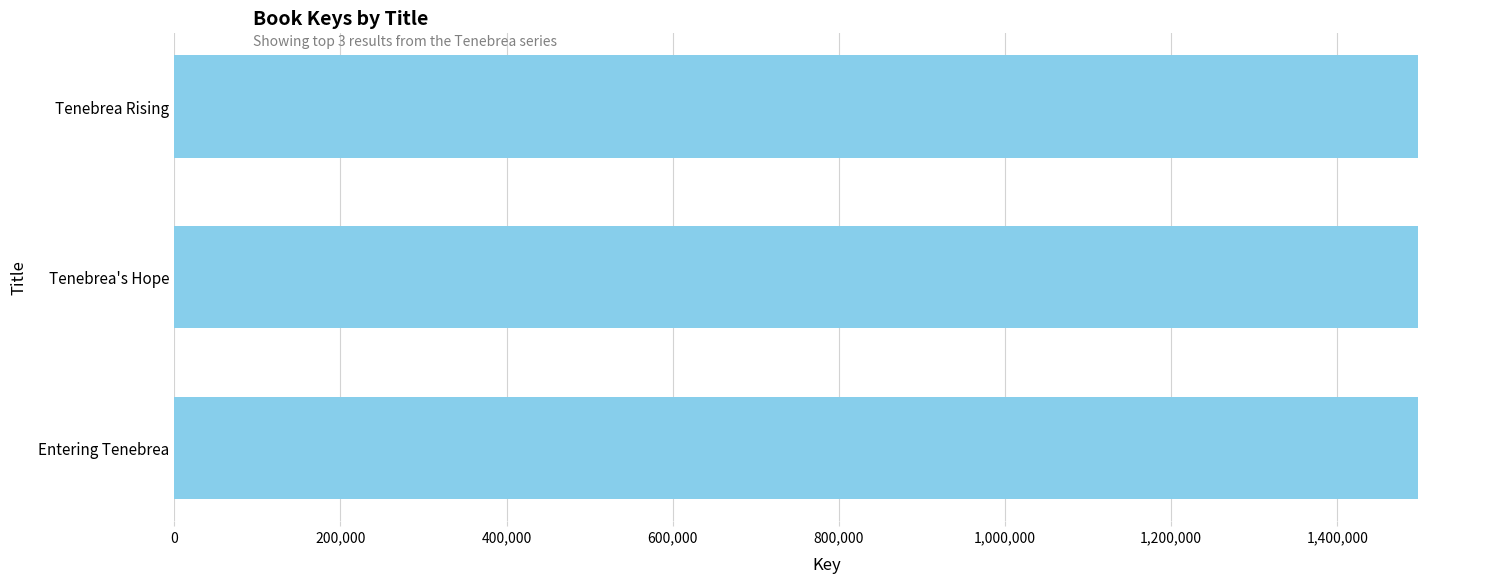

How many values are between 1496961 and 1496979?

3